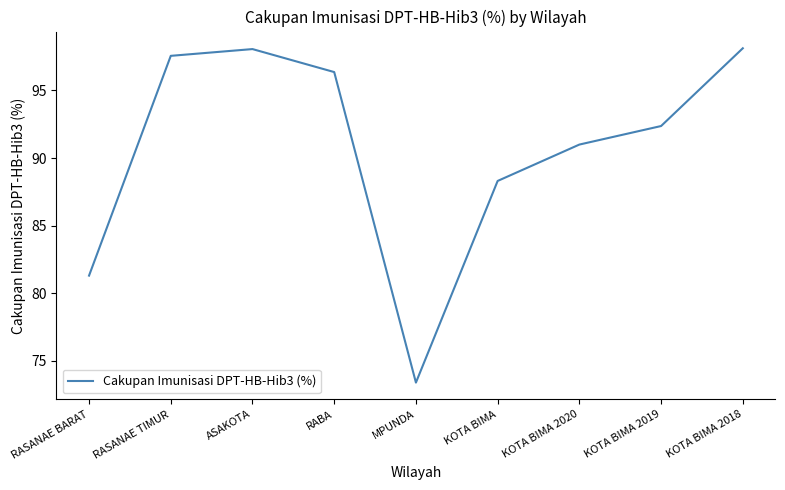

What is the sum of the values at RASANAE TIMUR and RABA?

193.9